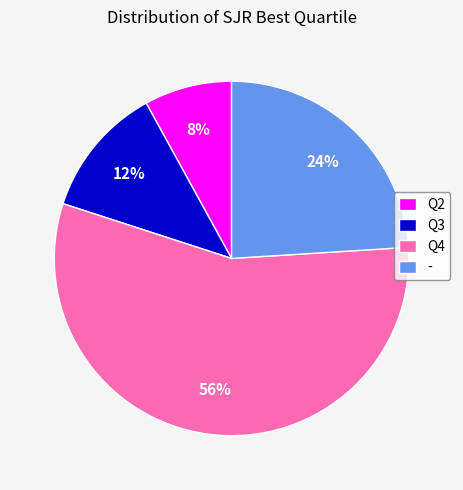

Count the number of slices in the pie.

4